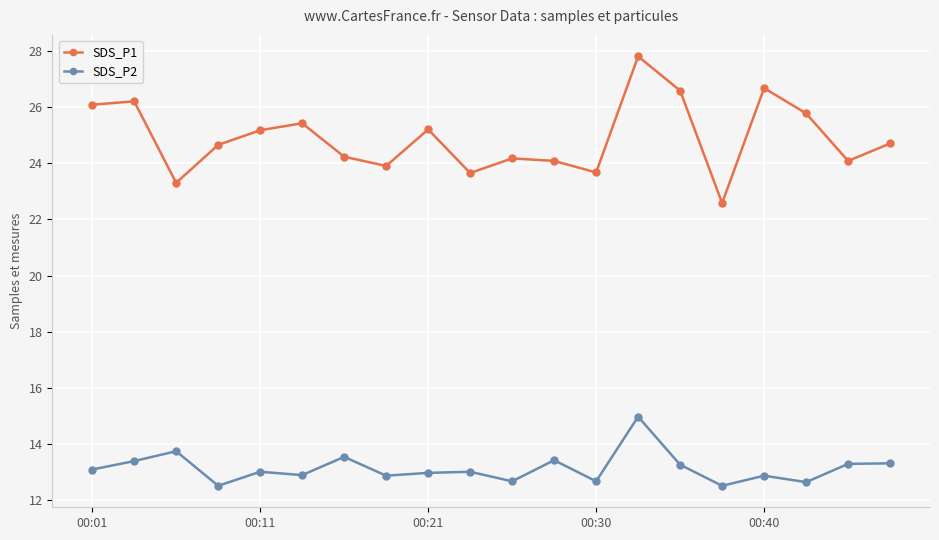

What is the greatest value displayed?

27.8